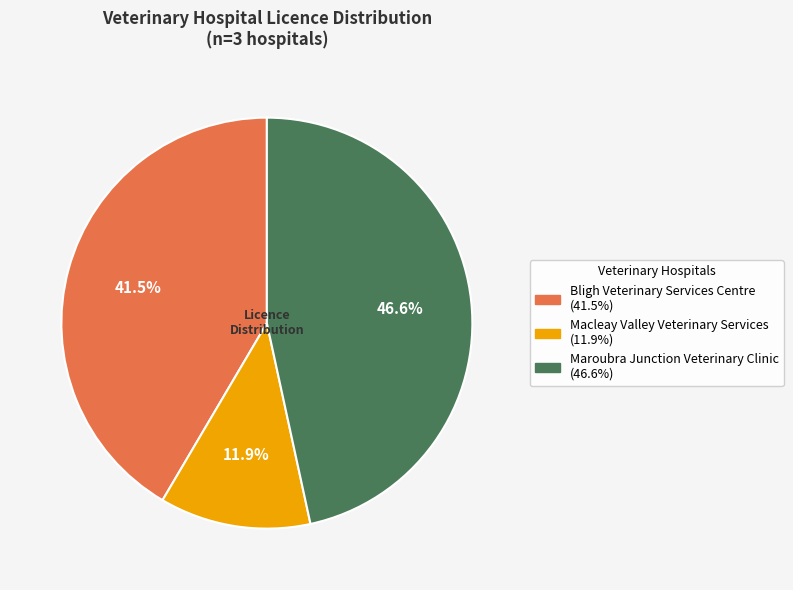

Which slice is the largest?

Maroubra Junction Veterinary Clinic